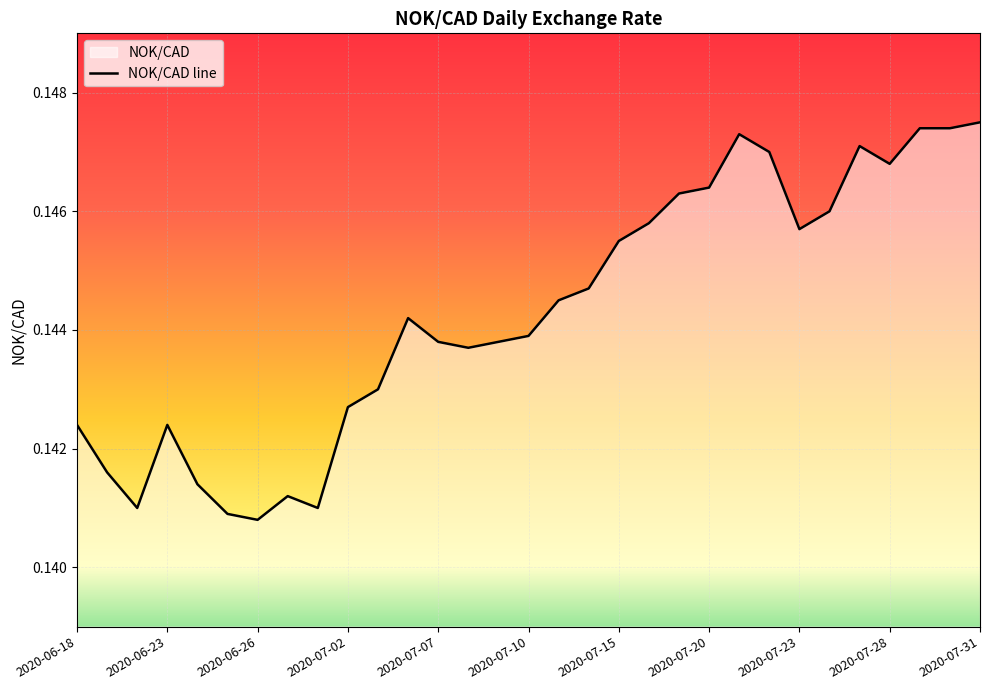

What is the sum of all values?

4.5